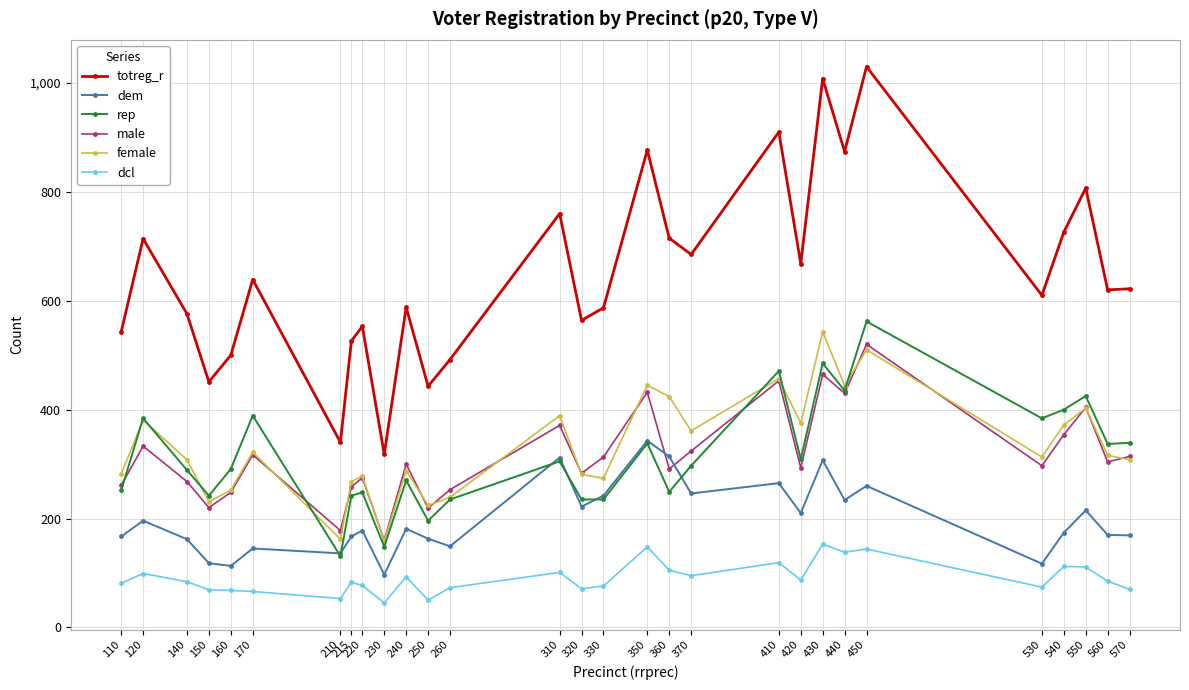

Which series has the largest total across all categories?

totreg_r